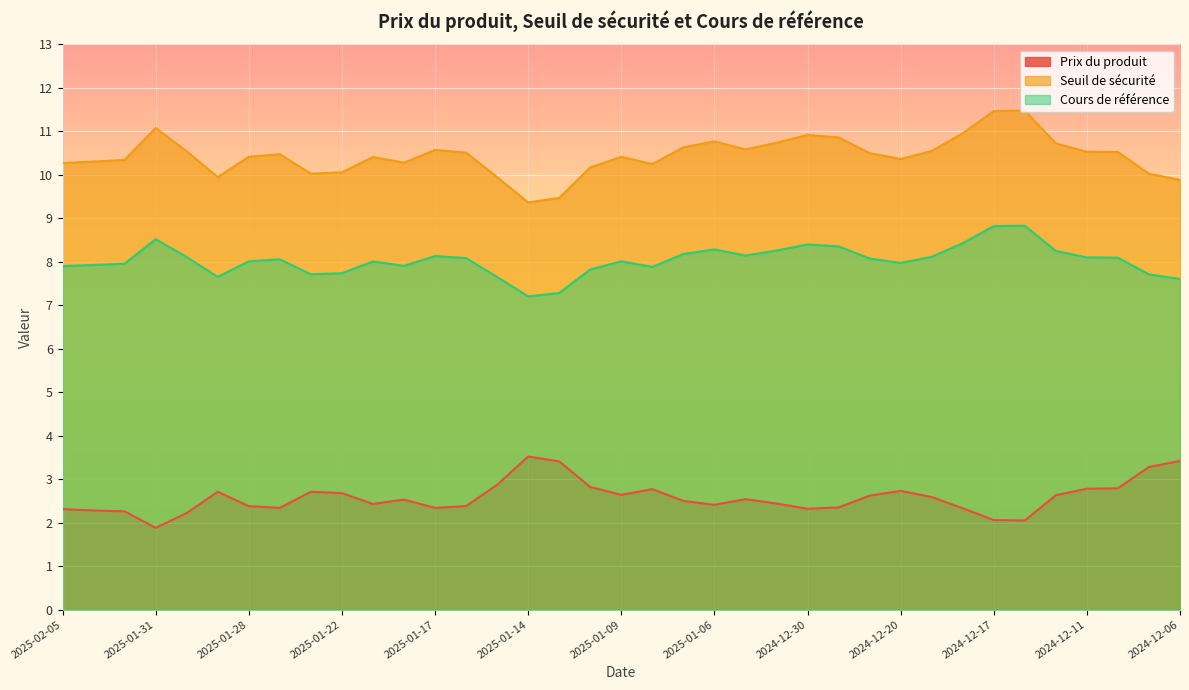

What is the difference between the maximum and minimum values in the Seuil de sécurité series?

2.1